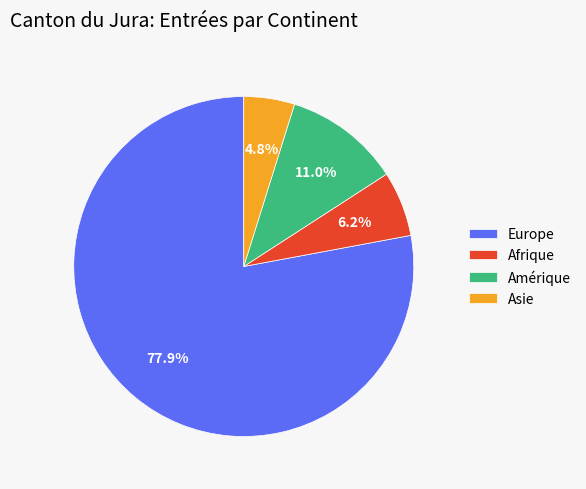

Do Europe and Amérique together represent more than half of the pie?

Yes